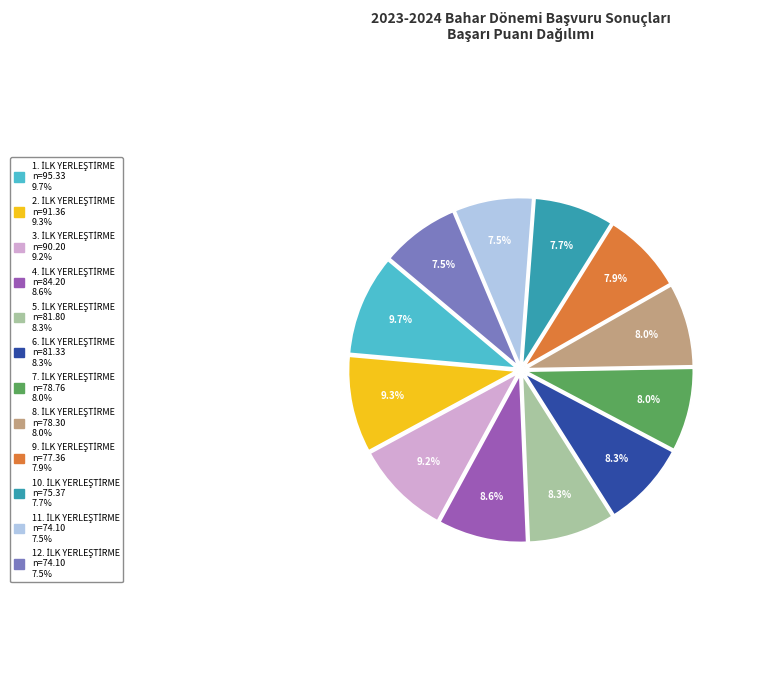

Does any single category account for the majority?

No